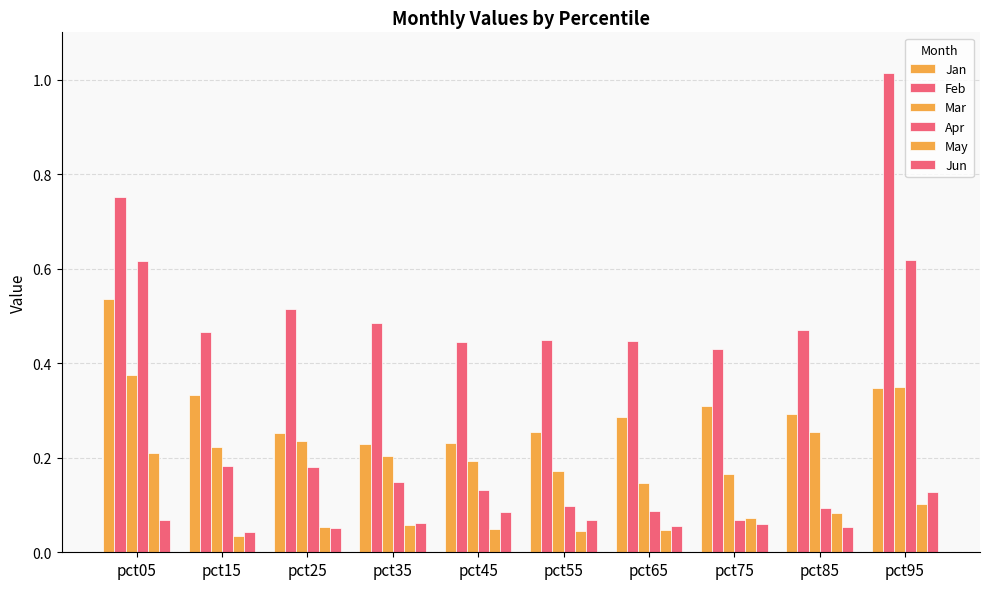

List the labels in order of Apr value, largest first.

pct95, pct05, pct15, pct25, pct35, pct45, pct55, pct85, pct65, pct75